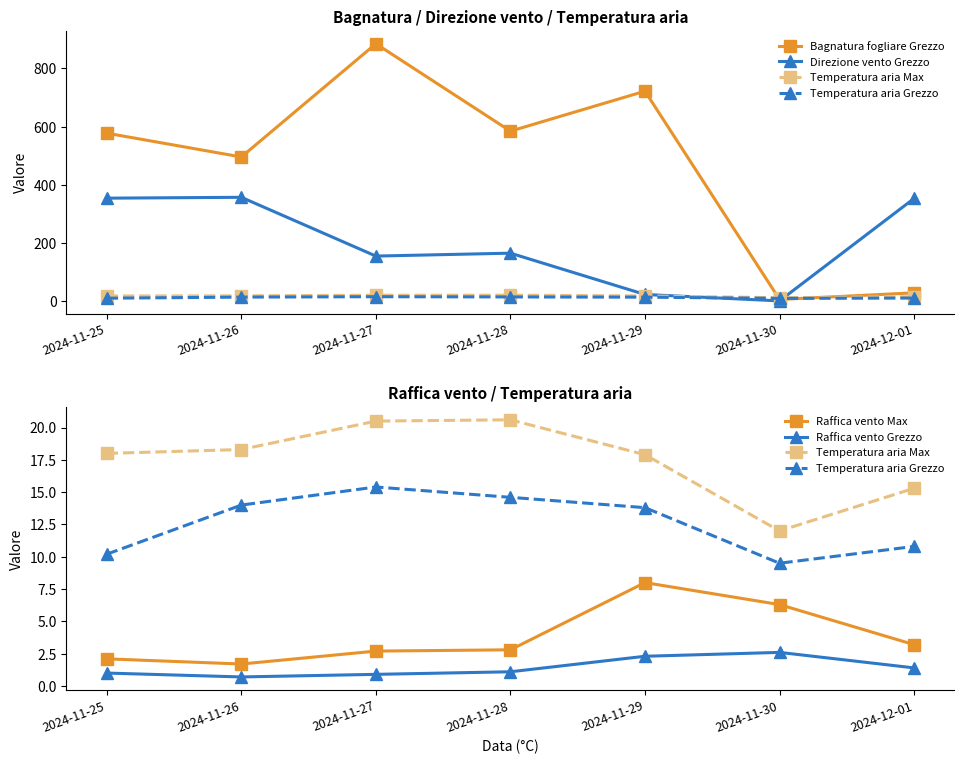

Count the number of data series in this chart.

6